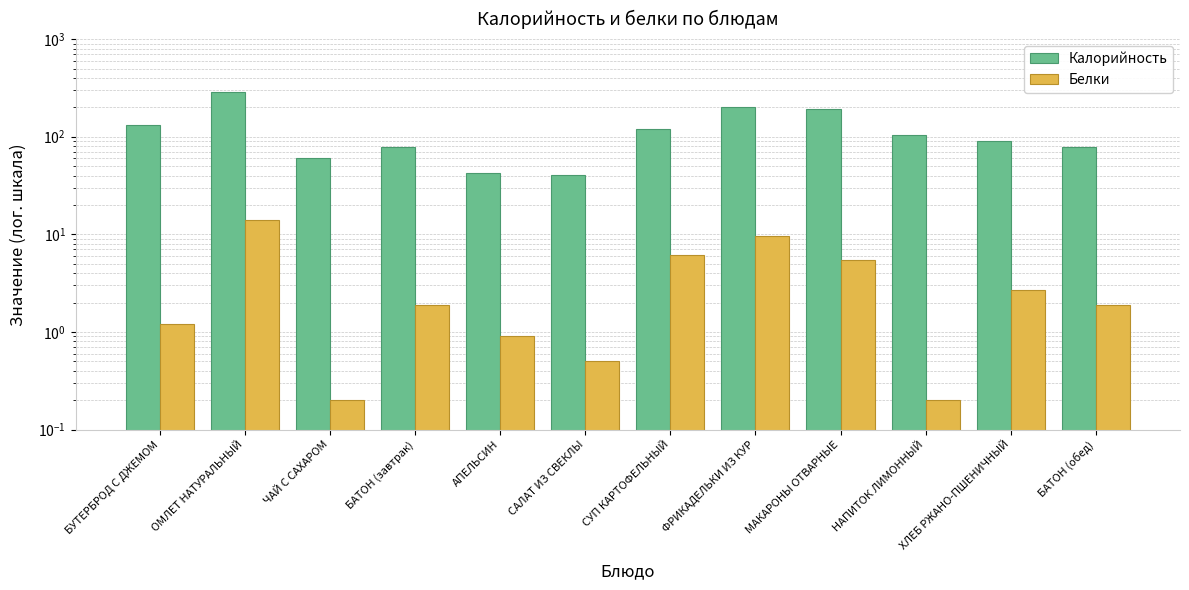

The Калорийность series shows 262.7 at МАКАРОНЫ ОТВАРНЫЕ. True or false?

False